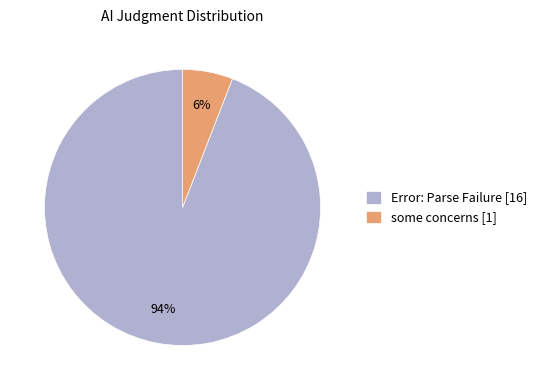

True or false: Error: Parse Failure accounts for 99% of the total.

False